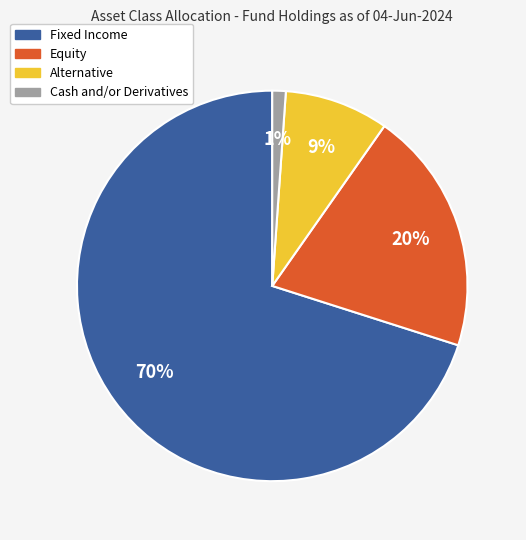

How many slices are in this pie chart?

4